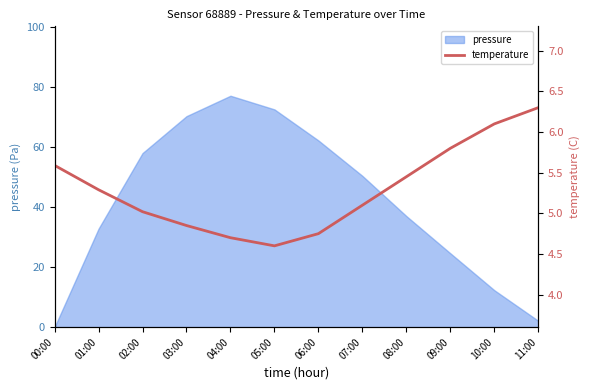

At which category does the data reach its first local valley?

05:00